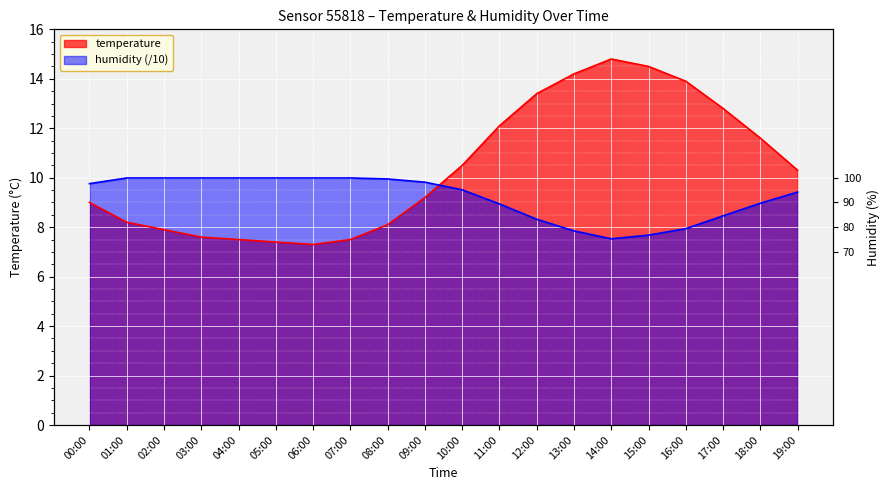

Rank the series by their maximum value, from highest to lowest.

temperature, humidity